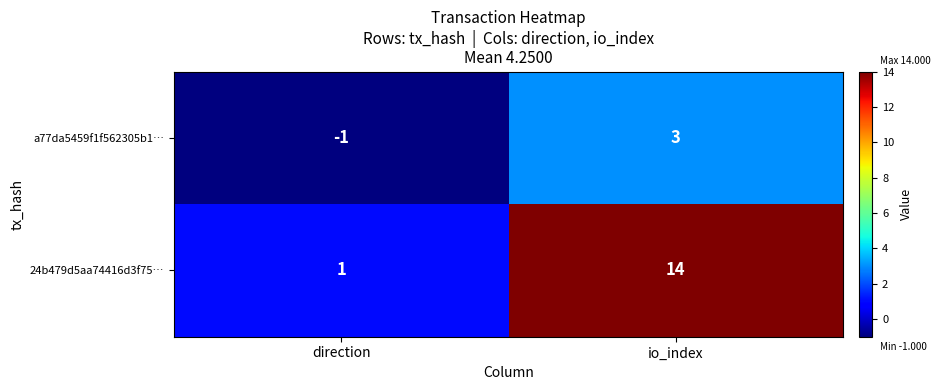

What is the sum of all 24b479d5aa74416d3f75… values?

15